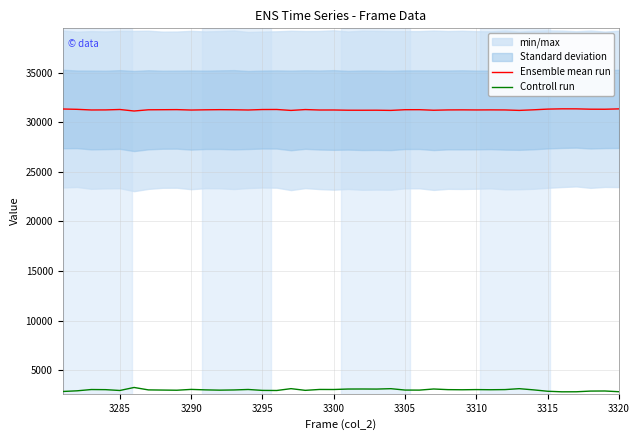

What is the highest value of the Ensemble mean run series?

31353.5